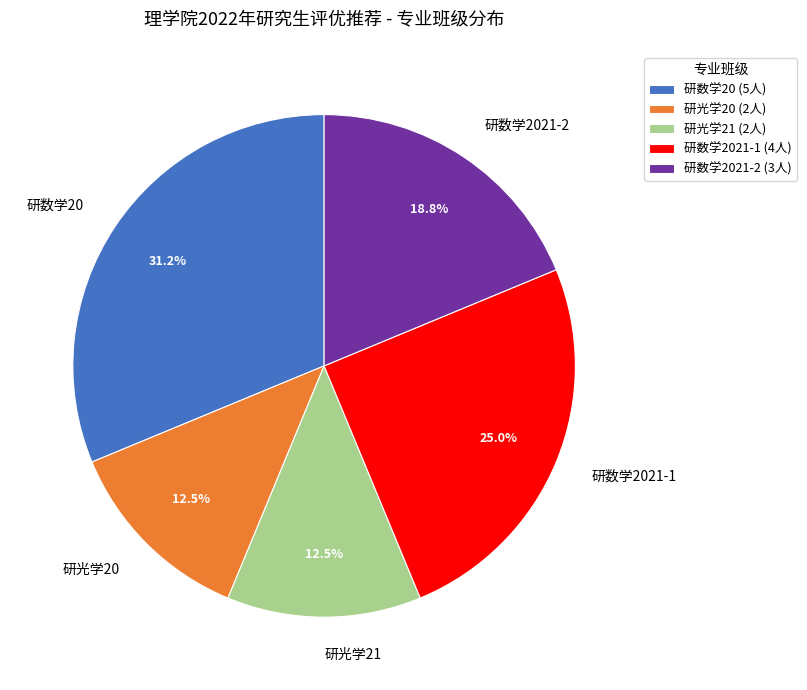

Which category has the biggest portion of the pie?

研数学20